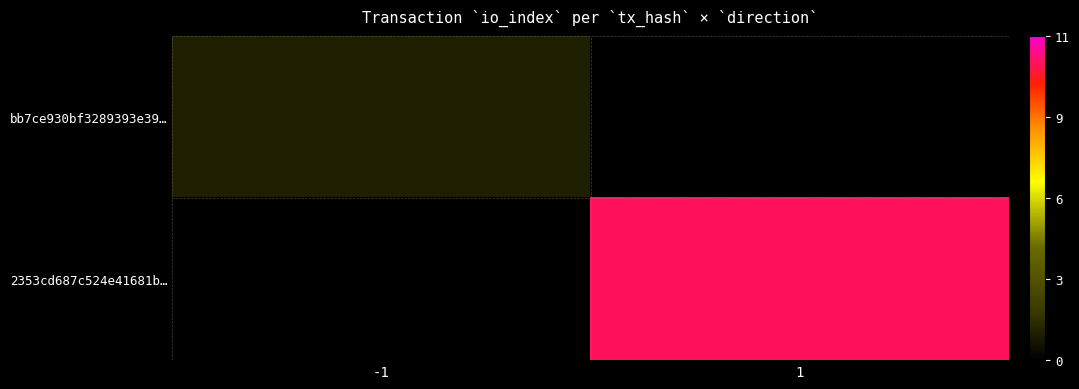

How many positive values does the bb7ce930bf3289393e39… series have?

1